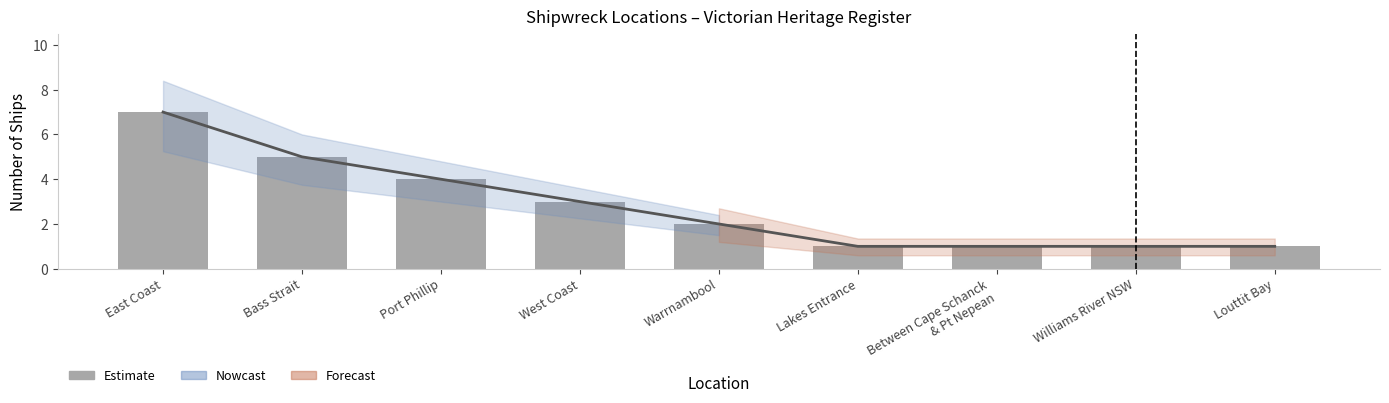

What is the sum of all Estimate line values?

25